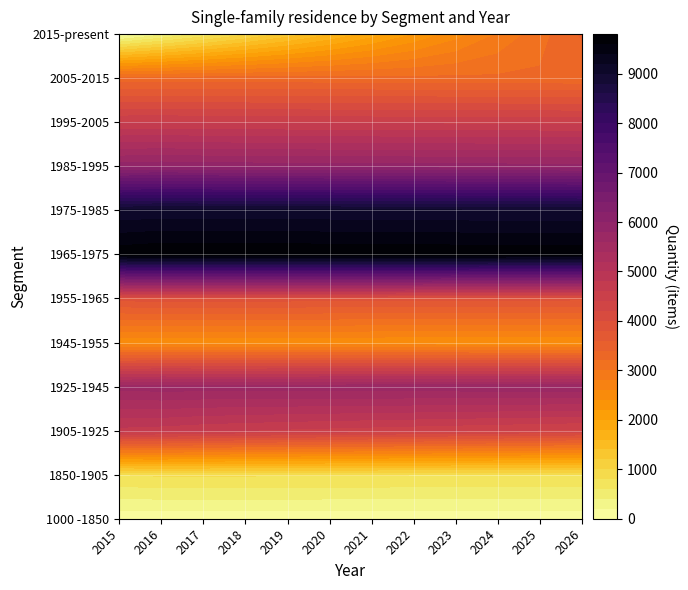

The value of 1965-1975 at 3 is 9780. True or false?

True